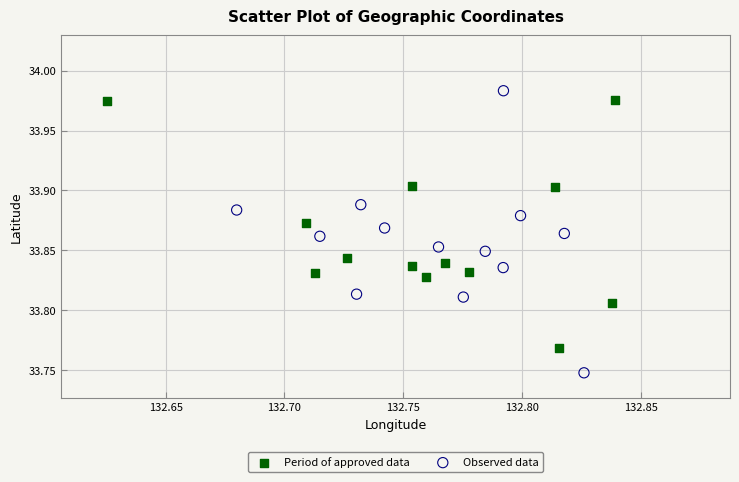

Which series has the largest Y range (max minus min)?

Observed data